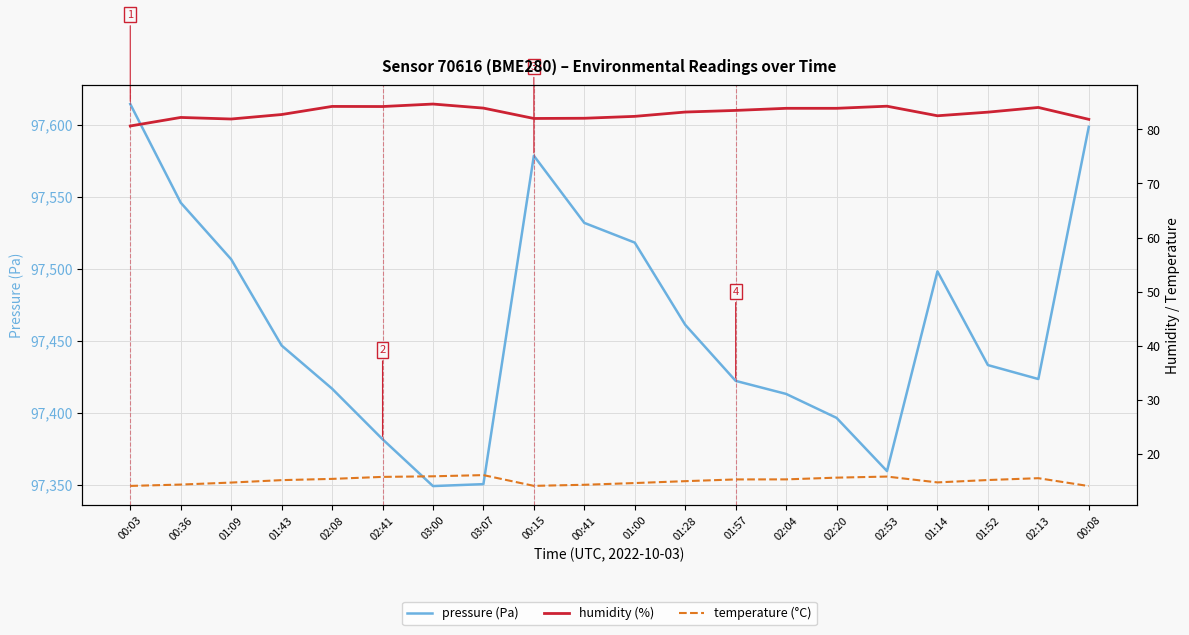

What is the total value across all series at 02:13?

97523.0